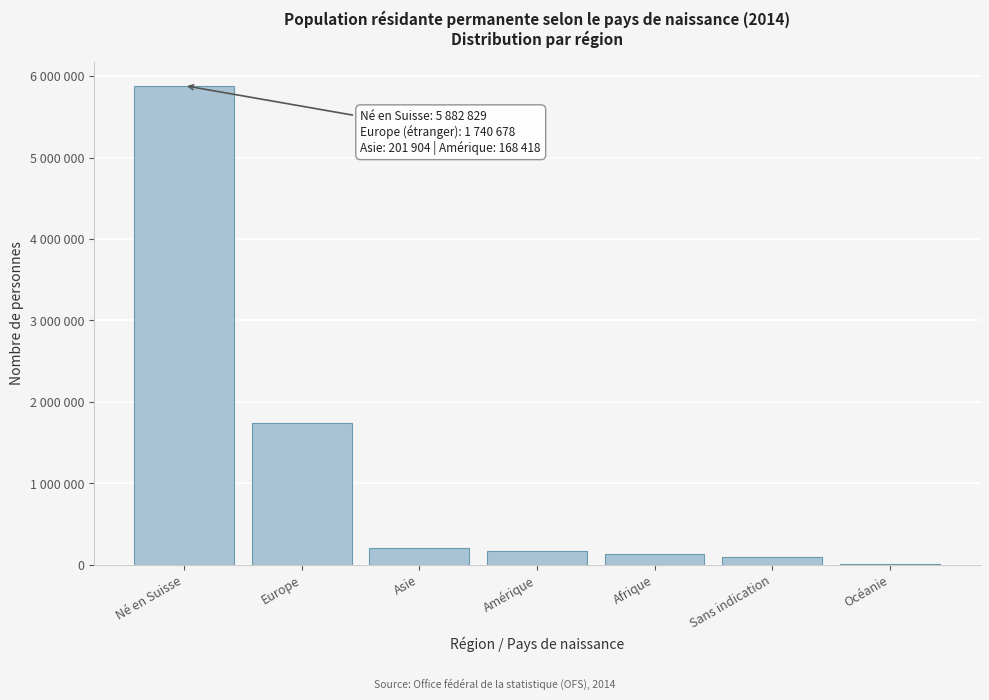

Are the bars horizontal?

No